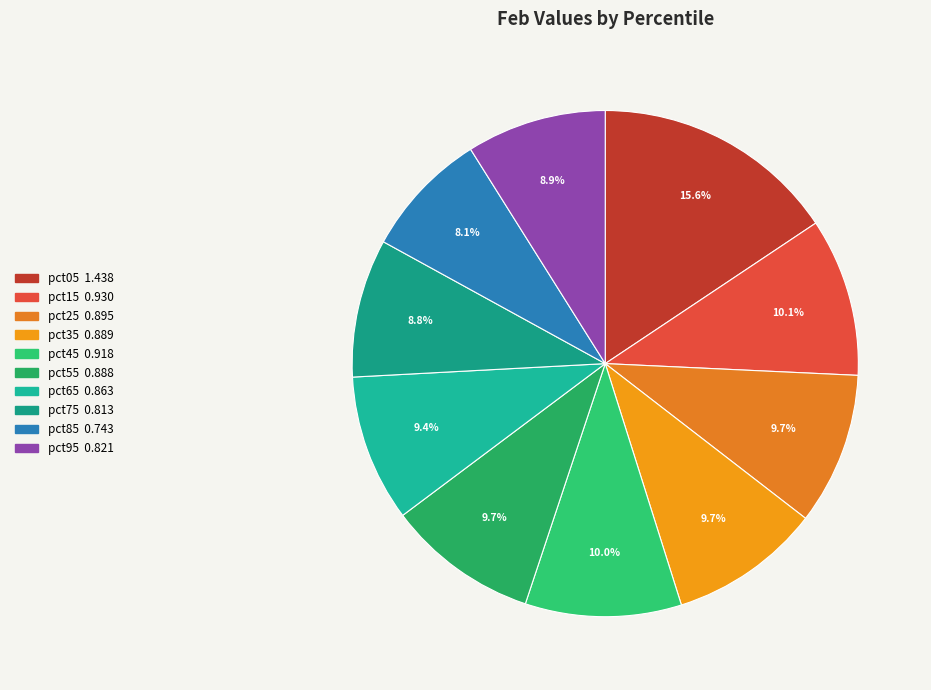

Which slice is the largest?

pct05